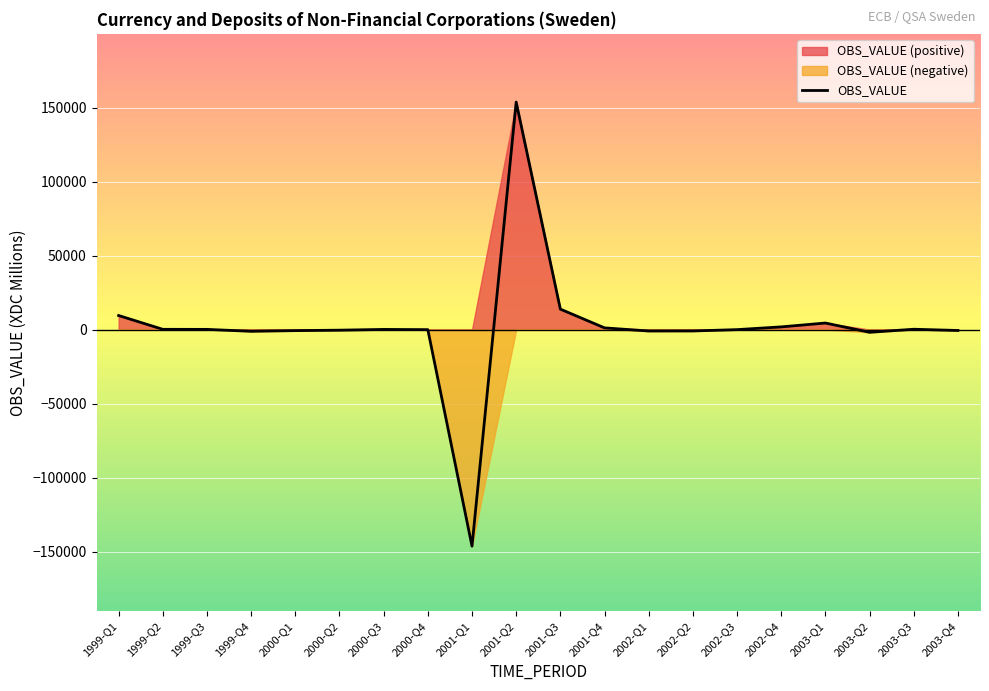

What is the sum of all values?

31342